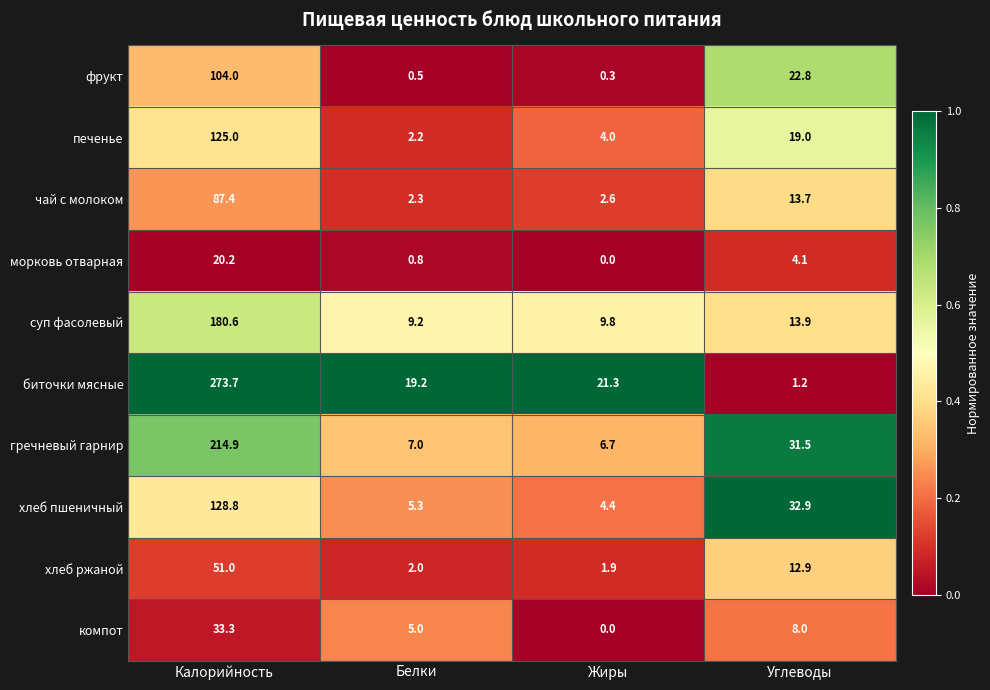

The value of чай с молоком at Углеводы is 13.7. True or false?

True